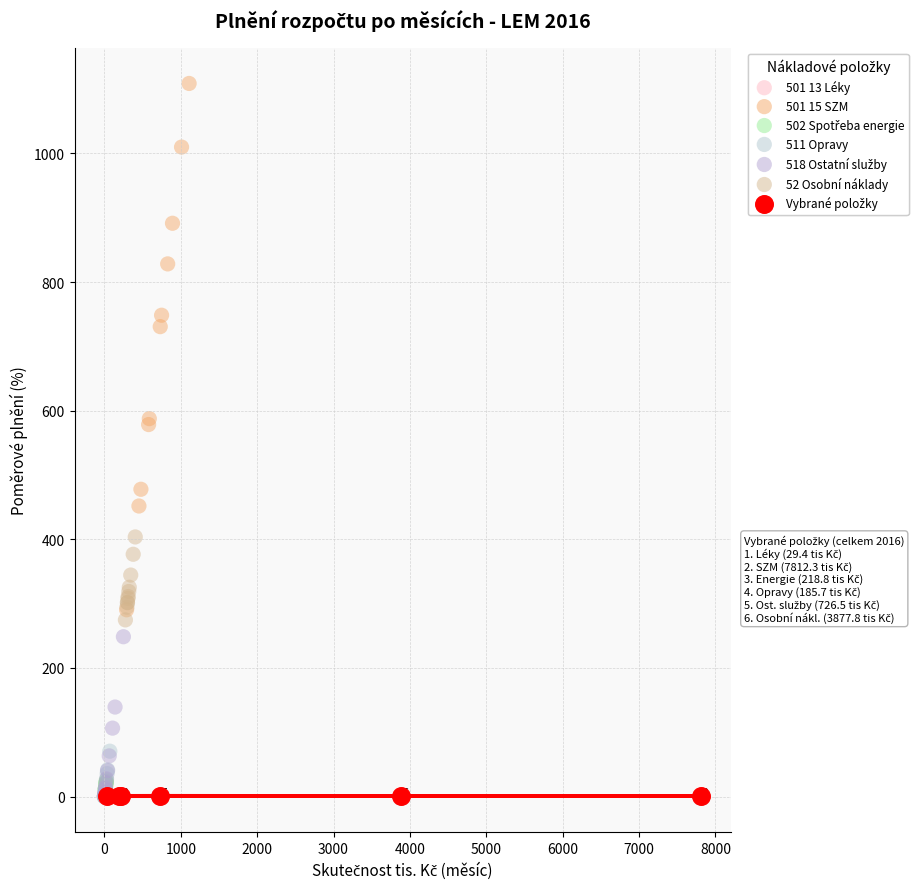

Which series contains the highest Y value?

501 15 SZM